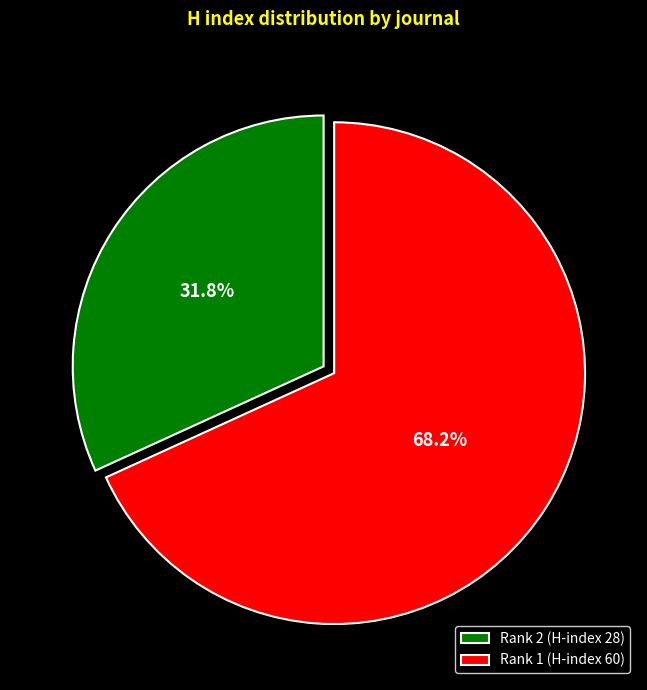

What portion of the pie excludes Rank 1 (H-index 60)?

31.8%